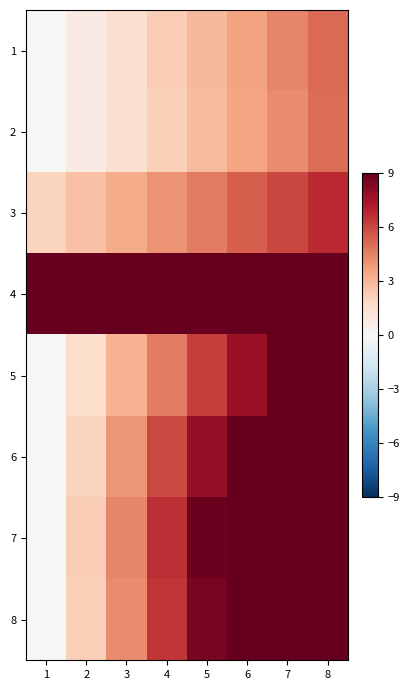

List the series in order of their peak value, lowest first.

2, 1, 3, 5, 4, 6, 8, 7